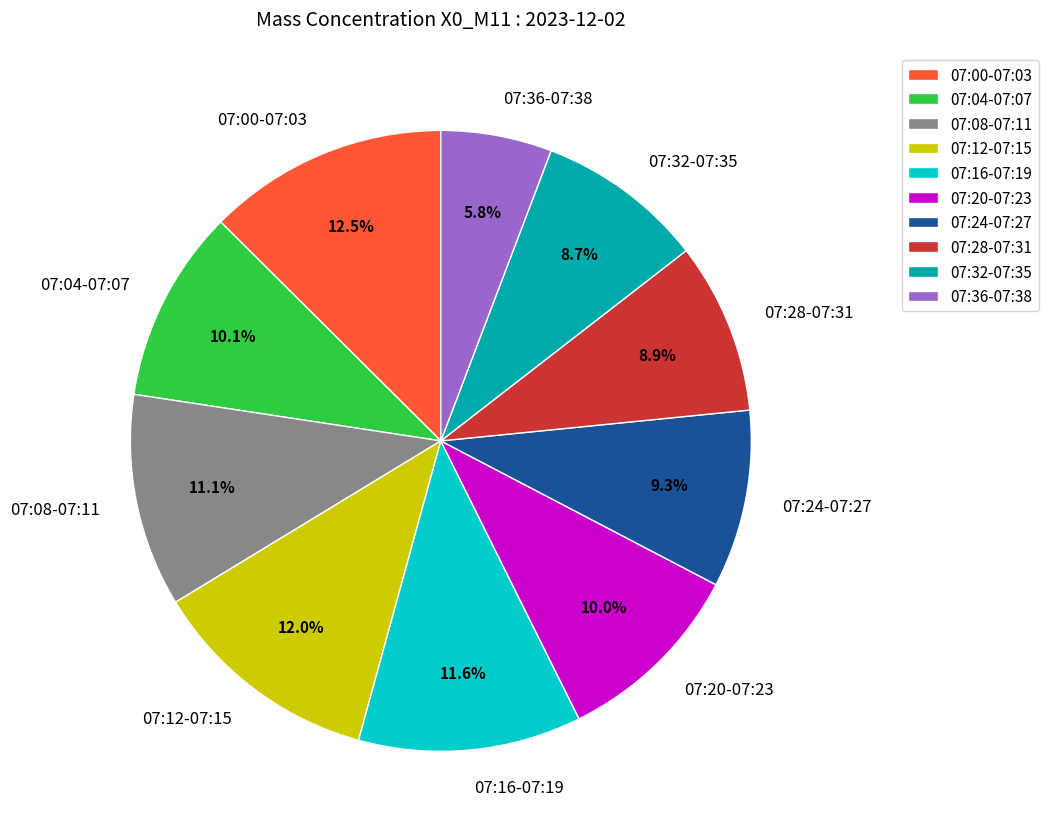

What percentage do 07:28-07:31 and 07:04-07:07 together represent?

19.0%